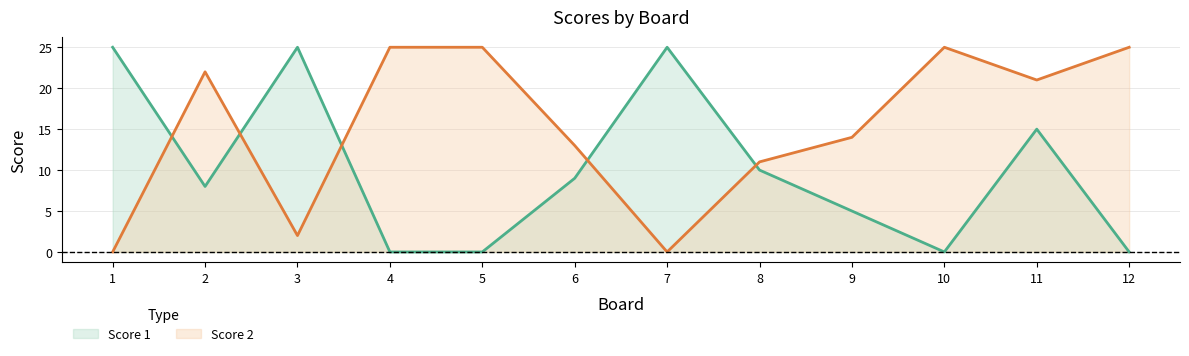

True or false: Score 2 and Score 1 cross at least once.

True